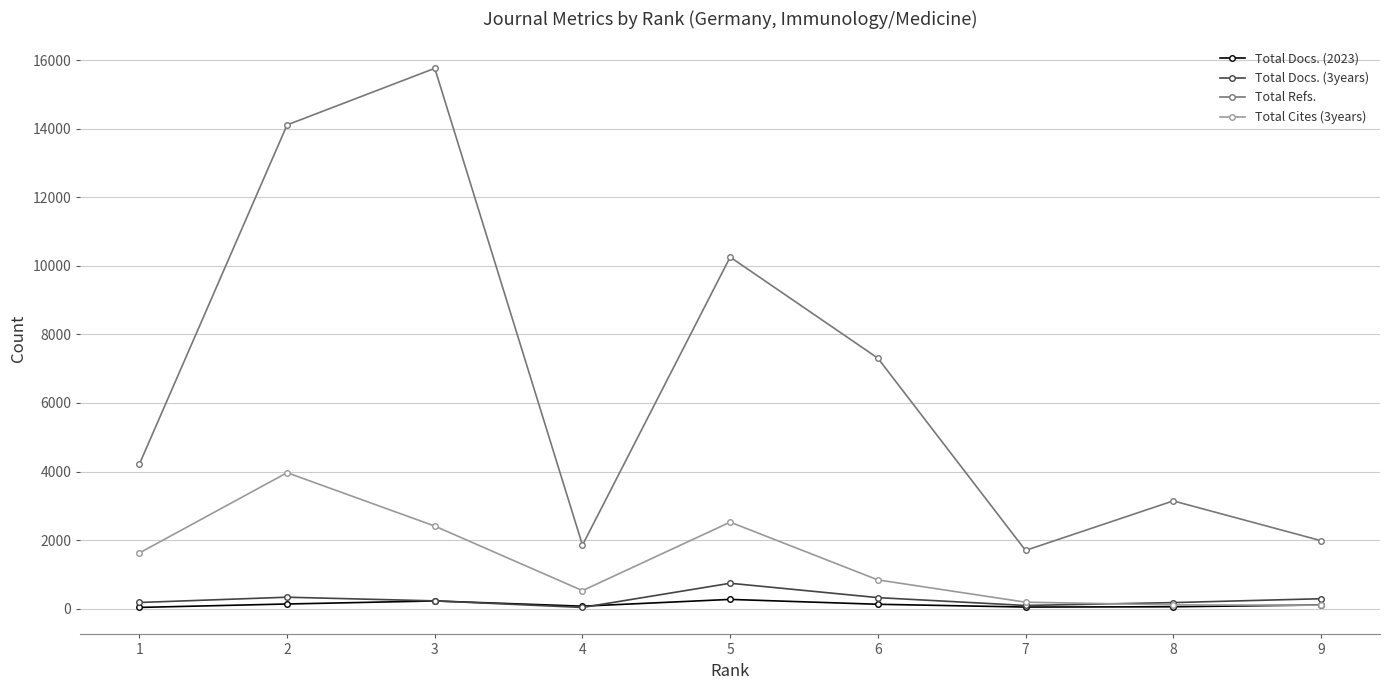

In Total Refs., how many points are higher than both neighbors (excluding endpoints)?

3